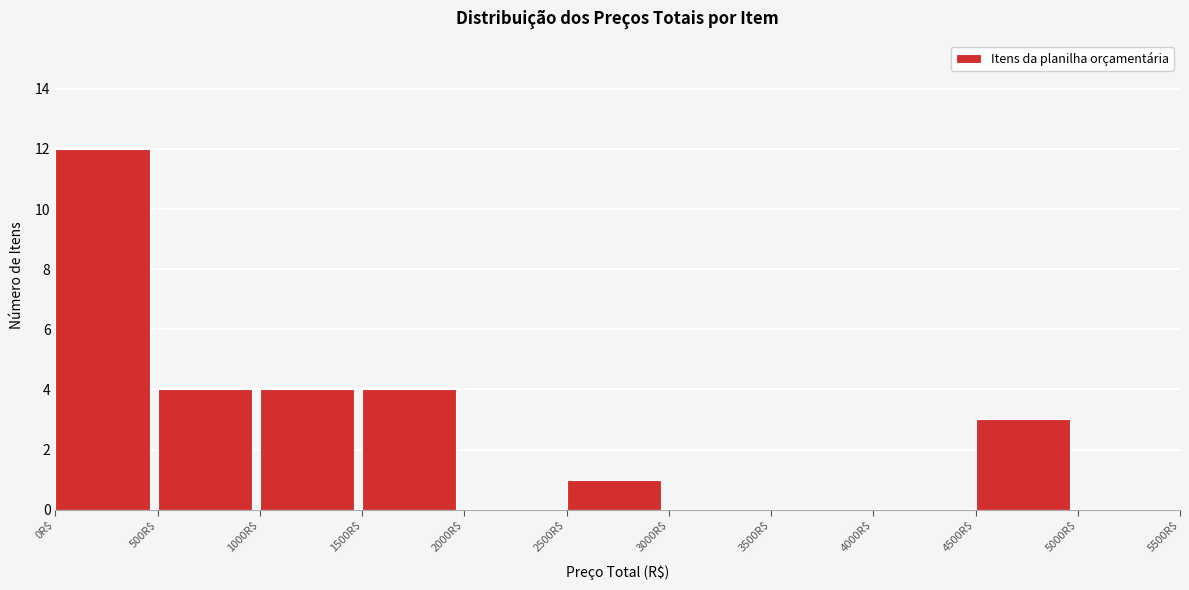

Over which range of the x-axis is the bar tallest?

0 to 500